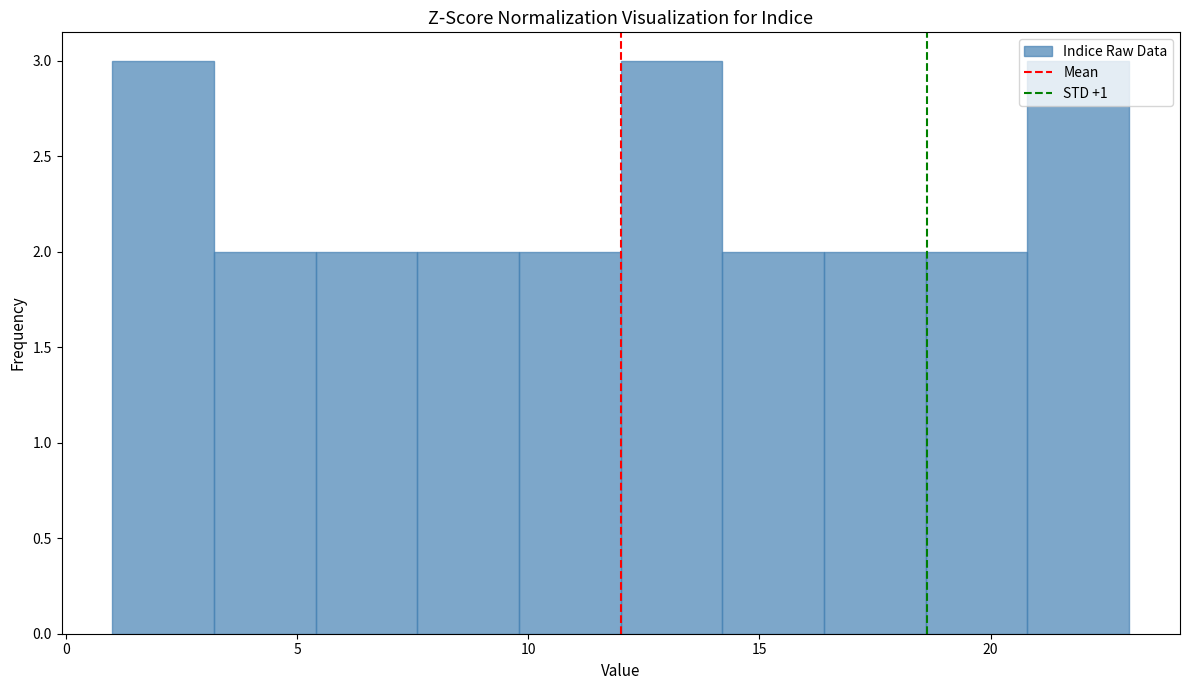

How tall is the bar that spans 9.8 to 12.0 on the x-axis? Neither the bar edges nor the heights are printed on the chart, so give them approximately, as read against the axes.

2